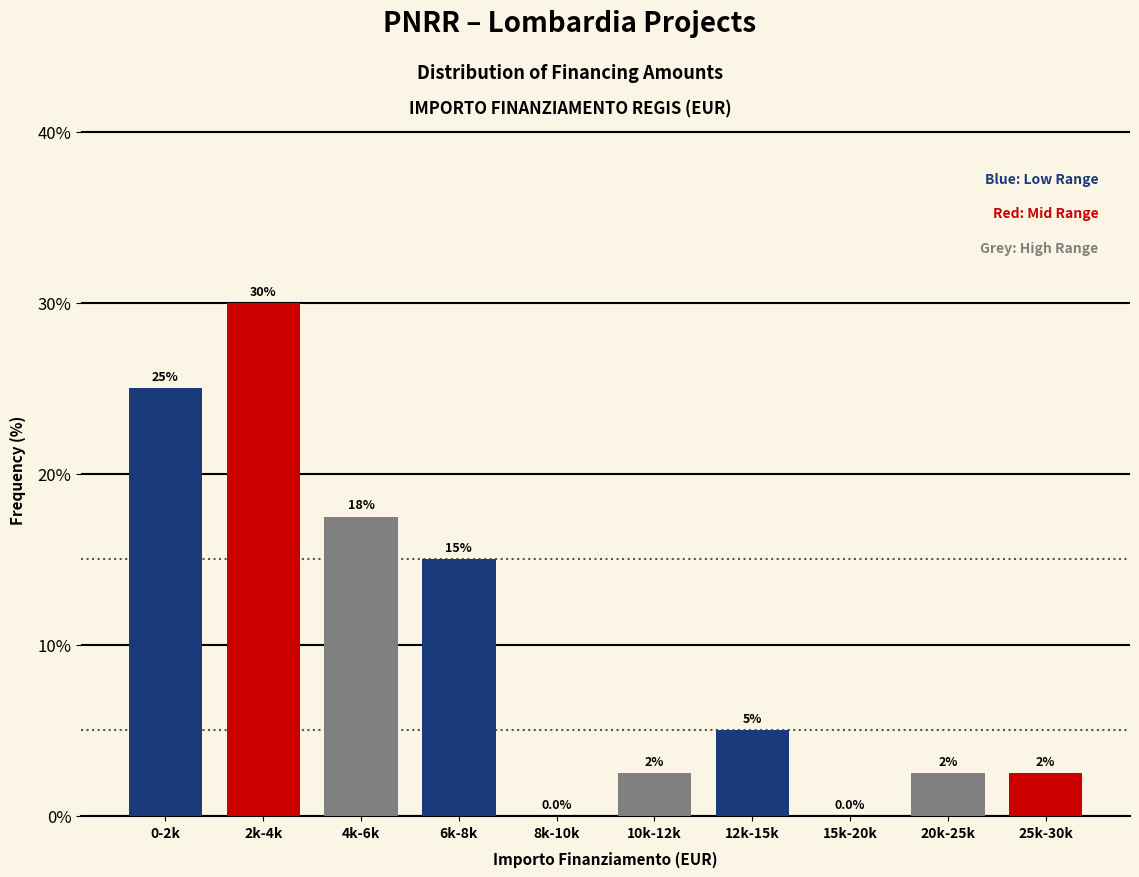

Reading left to right, transcribe all the data shown in this chart.

0-2k=25.0	2k-4k=30.0	4k-6k=17.5	6k-8k=15.0	8k-10k=0.0	10k-12k=2.5	12k-15k=5.0	15k-20k=0.0	20k-25k=2.5	25k-30k=2.5